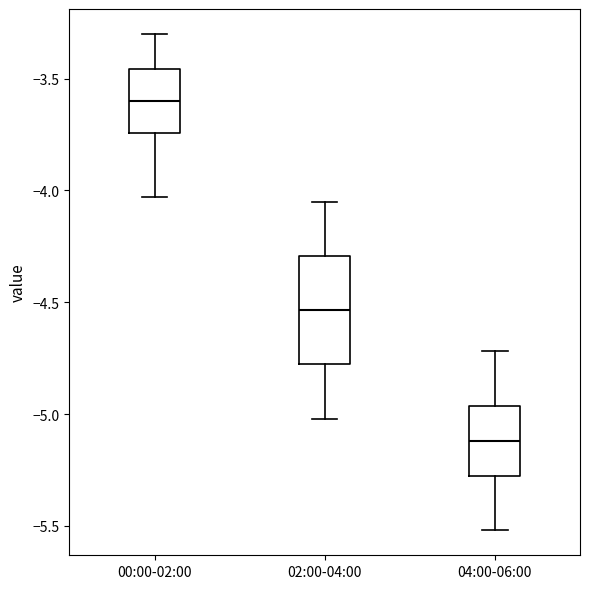

Reading left to right, transcribe this box plot: for each box, give where its median line is, the range the box spans, and where its two whiskers end, as read against the y-axis. The values are not printed on the chart, so give them approximately, as read against the axis.

00:00-02:00: median -3.60, box -3.75 to -3.45, whiskers -4.05 to -3.30
02:00-04:00: median -4.55, box -4.80 to -4.30, whiskers -5.00 to -4.05
04:00-06:00: median -5.10, box -5.30 to -4.95, whiskers -5.50 to -4.70